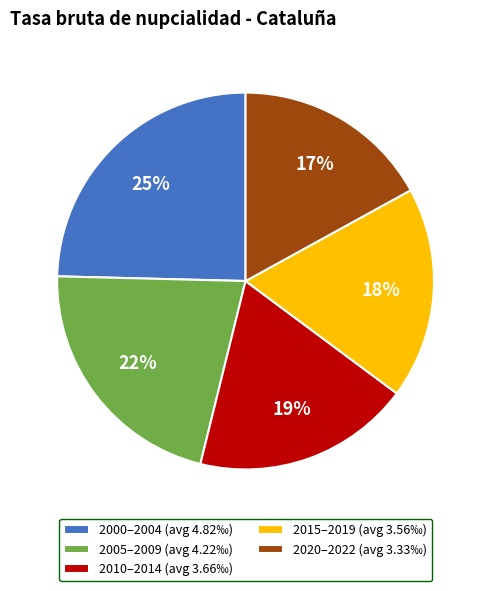

Combined, do 2000–2004 (avg 4.82‰) and 2020–2022 (avg 3.33‰) account for over 50%?

No